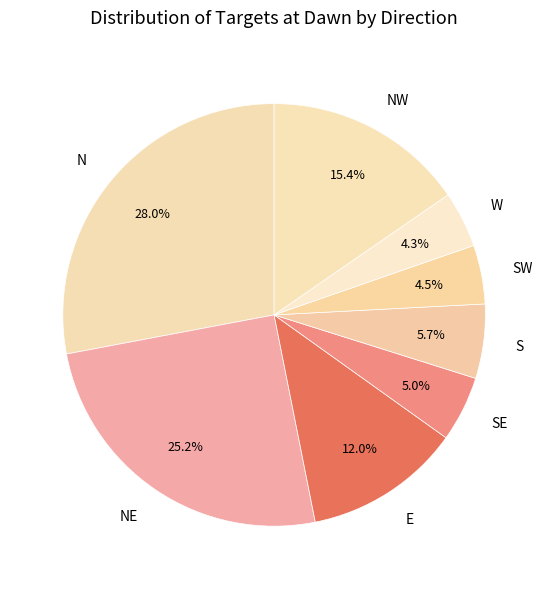

To the nearest percent, what is the average slice percentage?

12%